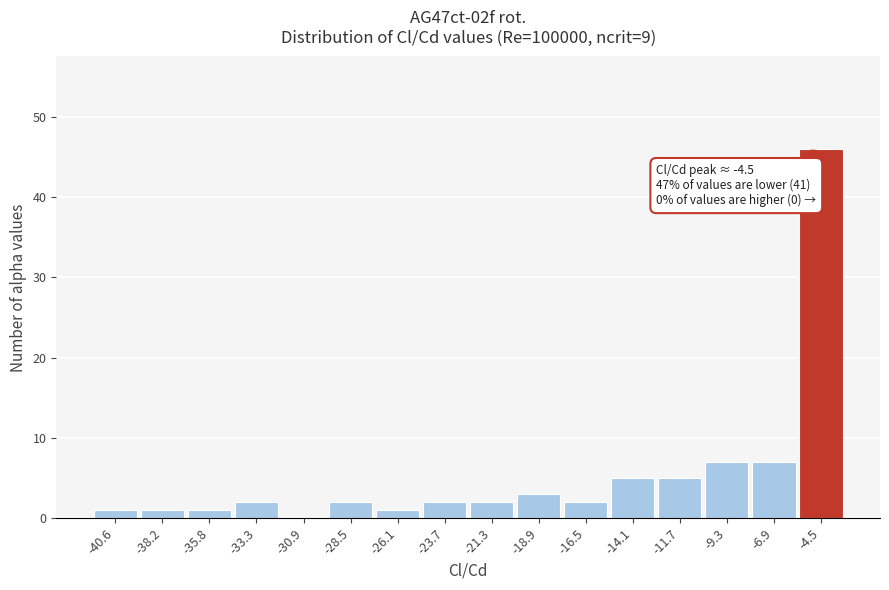

Which range on the x-axis has the tallest bar?

-5.5 to -3.5